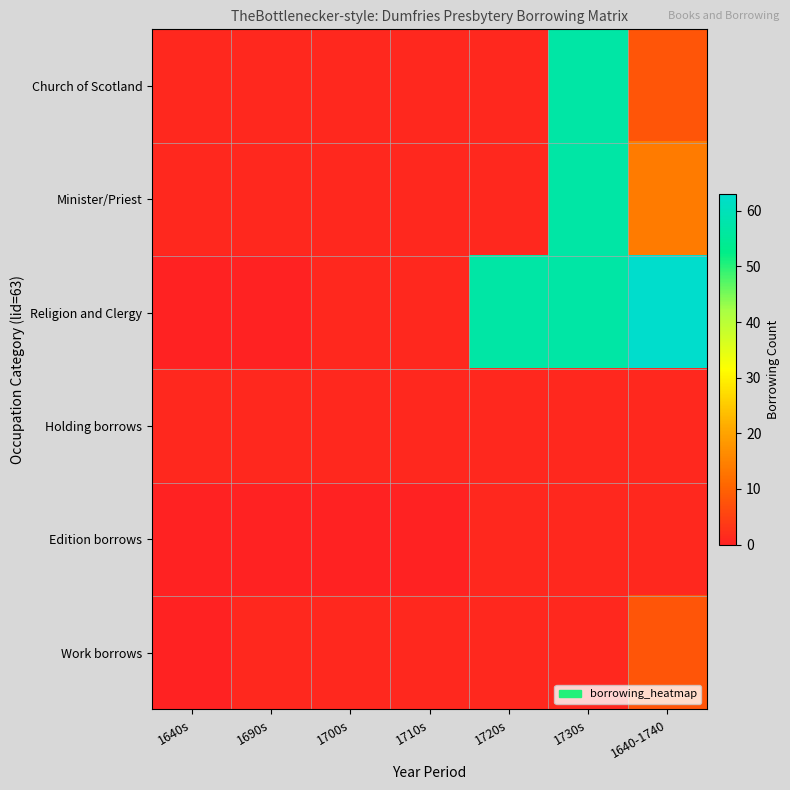

What is the total value across all series at 1690s?

4